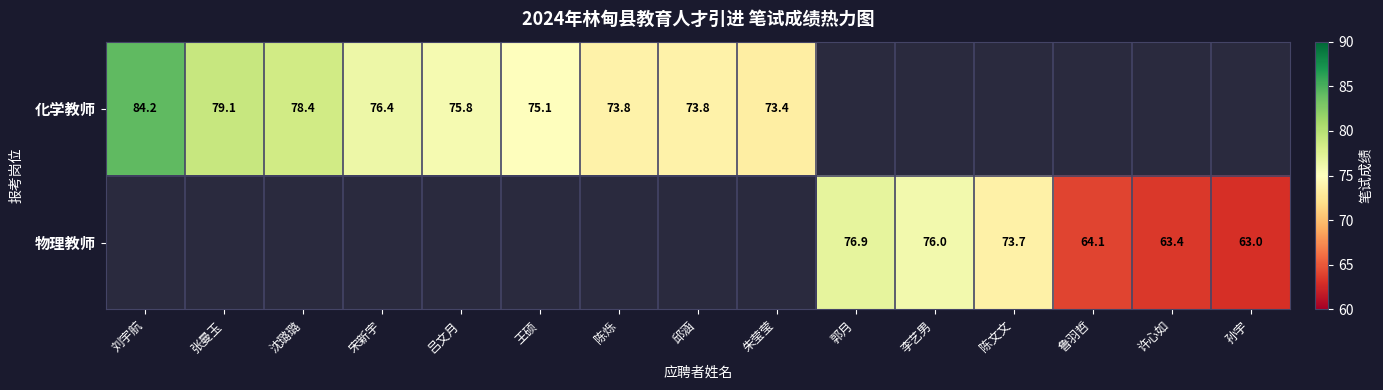

The value of 化学教师 at 王硕 is 118.2. True or false?

False